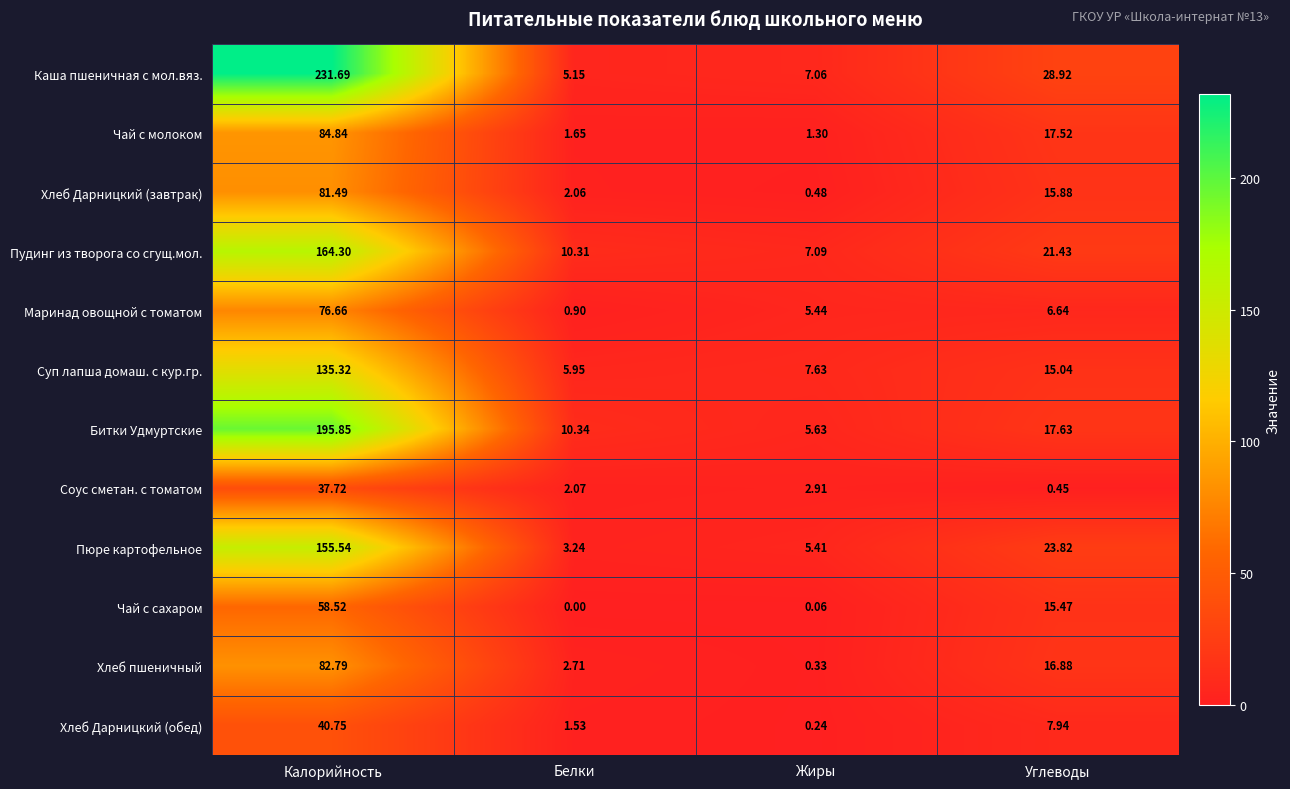

Which series has the widest spread of values?

Каша пшеничная с мол.вяз.